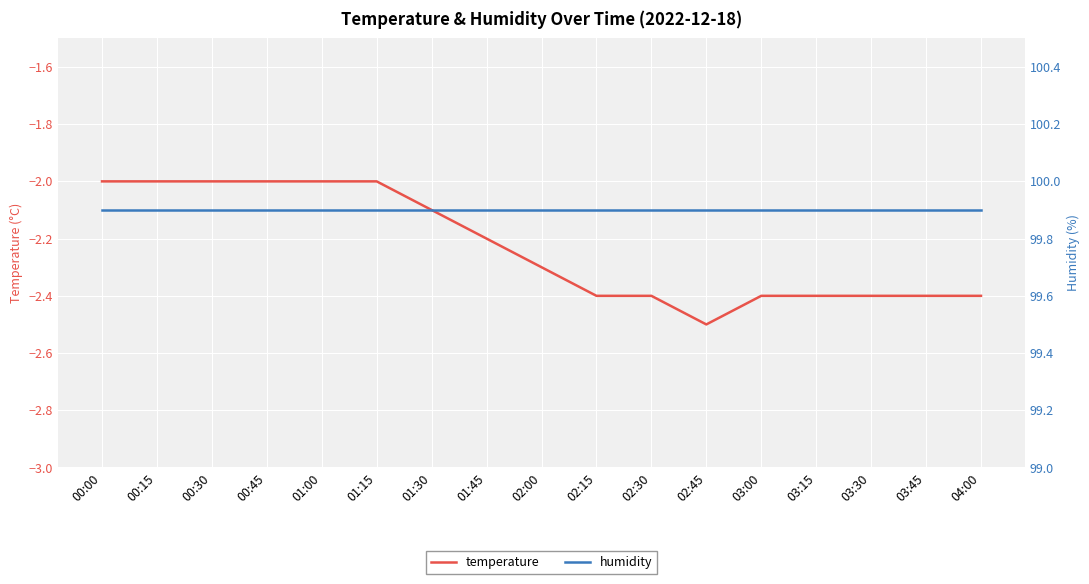

Count the number of data series in this chart.

2